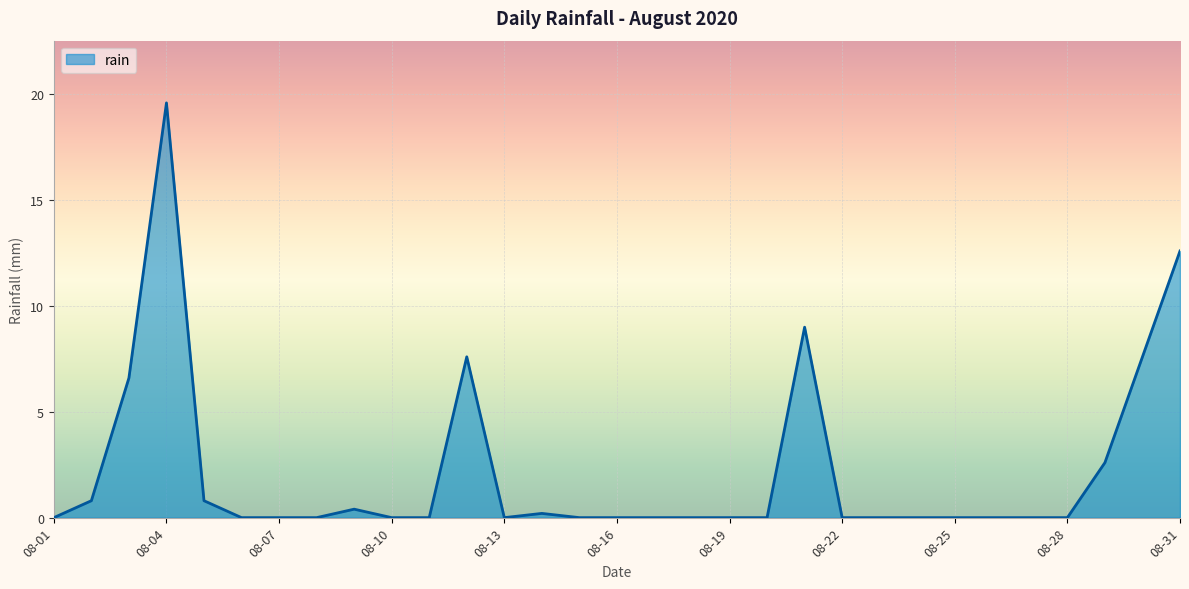

What is the maximum value shown in the chart?

19.6